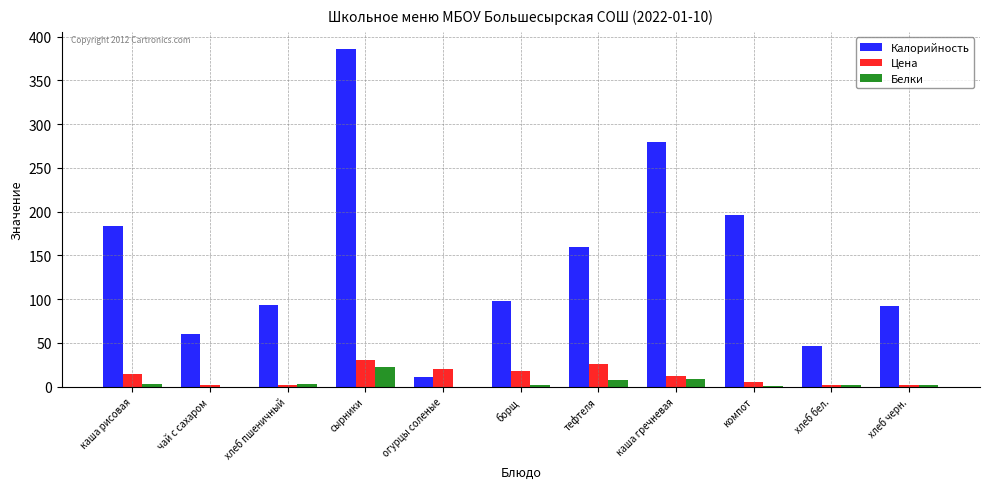

Between огурцы соленые and борщ, which series saw the biggest shift?

Калорийность